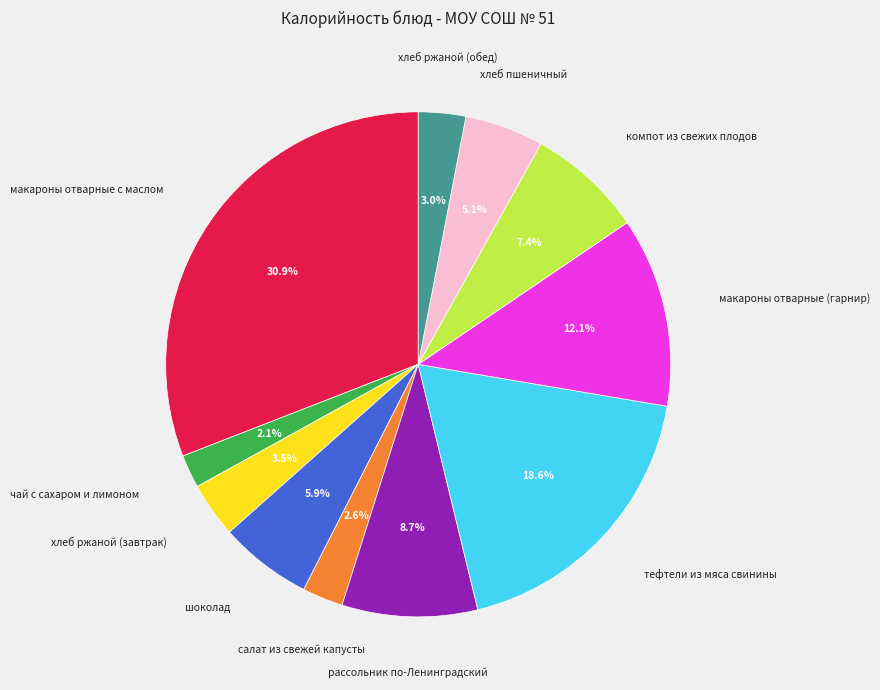

Is there a majority slice in this chart?

No